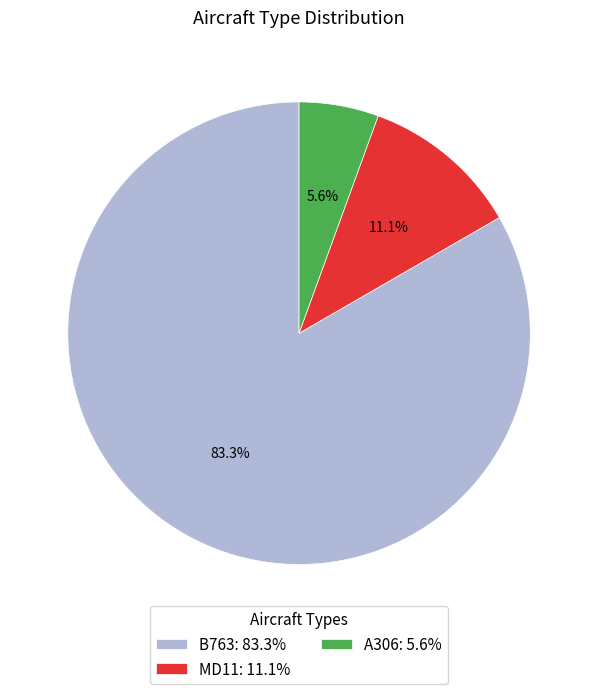

What portion of the pie excludes A306?

94.4%